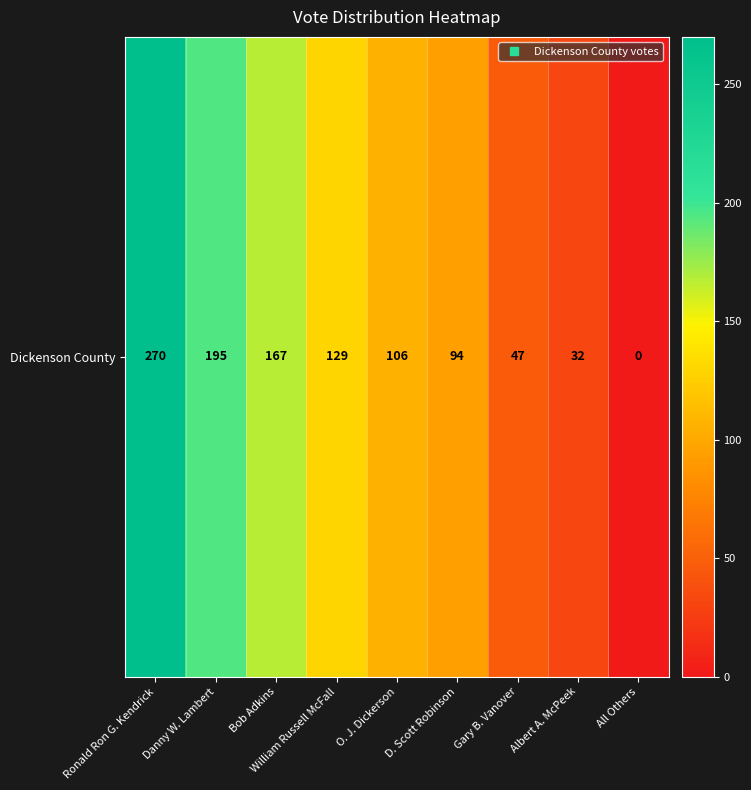

Where does the data first go above 106?

Ronald Ron G. Kendrick